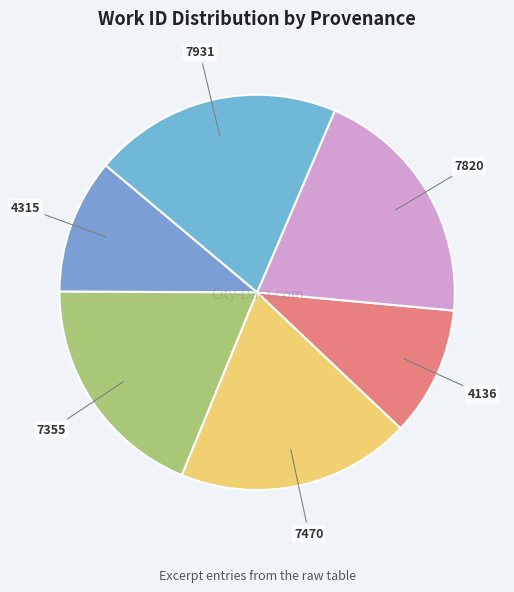

How many segments does this pie chart have?

6